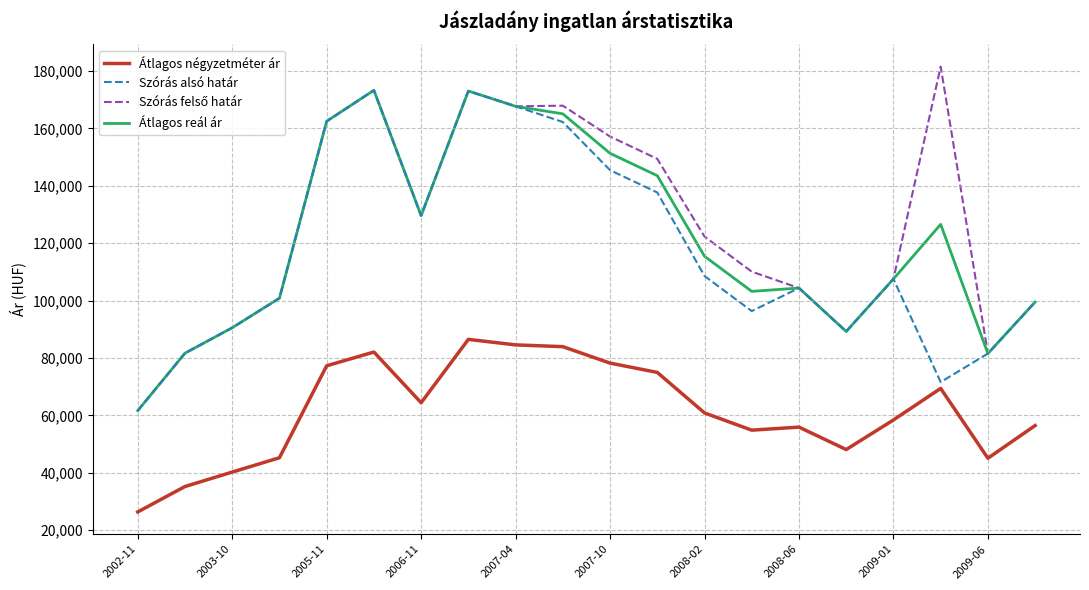

What is the smallest value displayed?

26360